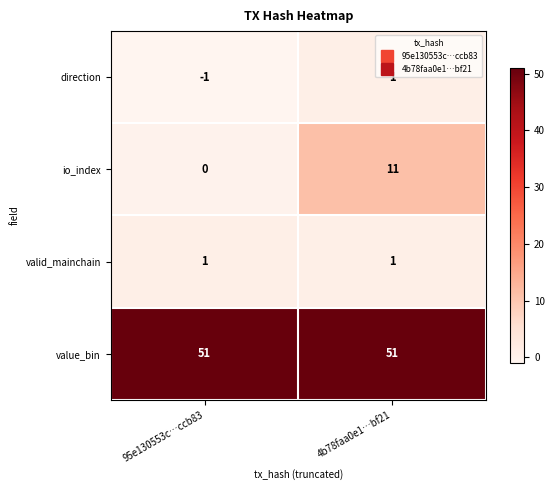

Rank the series at 95e130553c…ccb83 from highest to lowest value.

value_bin, valid_mainchain, io_index, direction